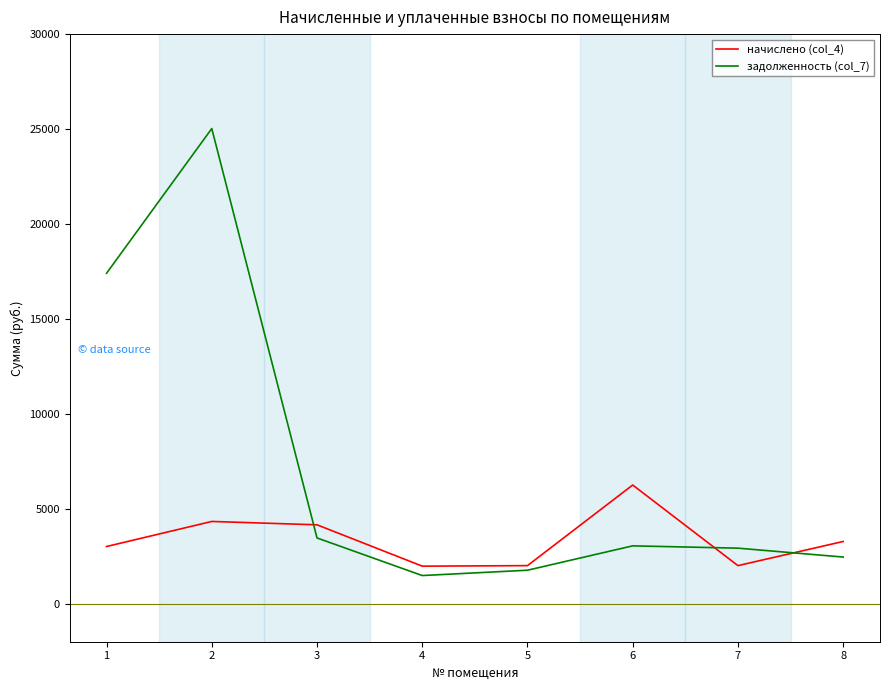

Between which two adjacent categories do начислено (col_4) and задолженность (col_7) first intersect?

2 and 3